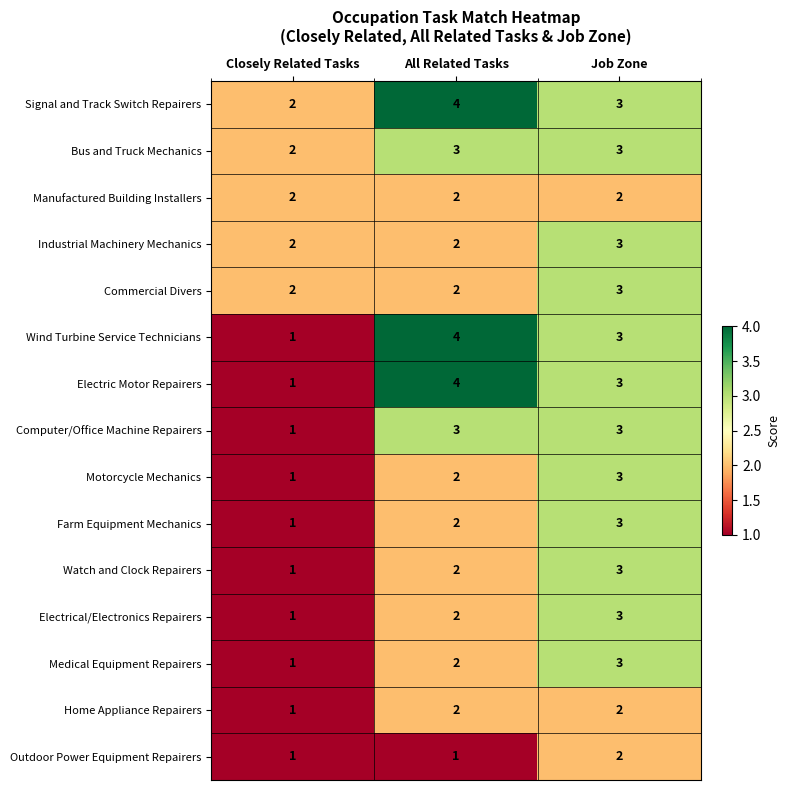

List the labels in order of Electric Motor Repairers value, smallest first.

Closely Related Tasks, Job Zone, All Related Tasks